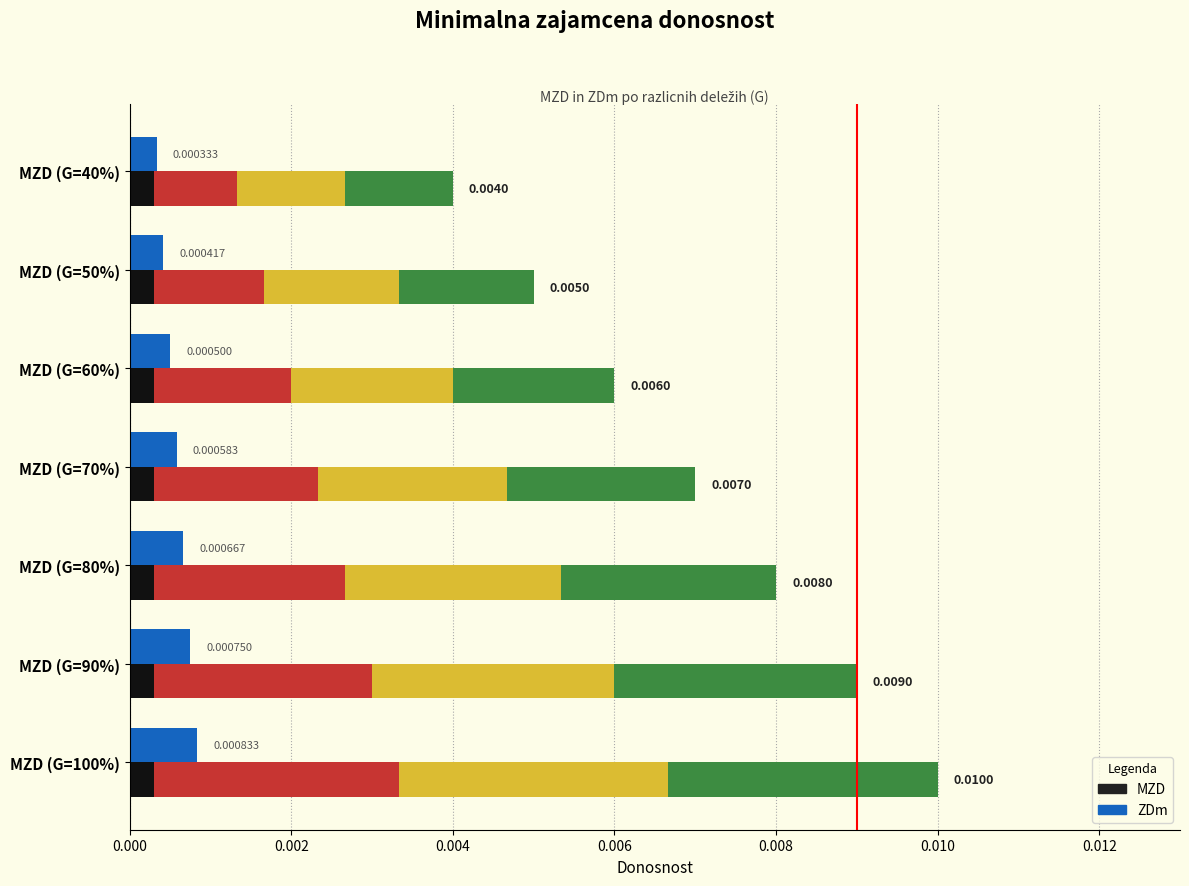

How many bars are there in each group?

2